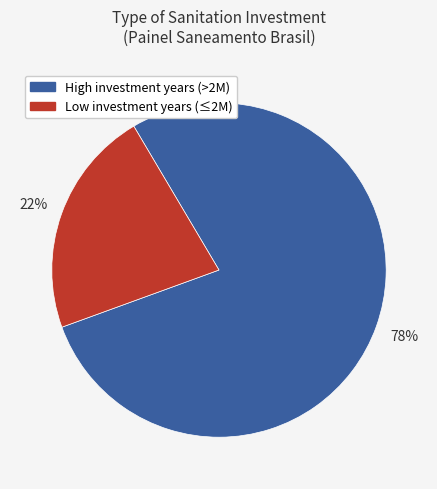

To the nearest percent, what is the difference between the largest and smallest slice percentages?

56%